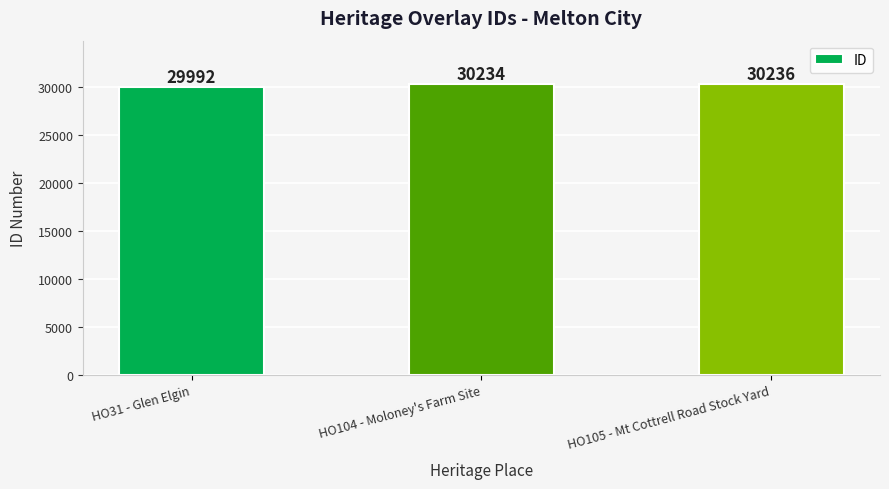

What is the ratio of the value at HO104 - Moloney's Farm Site to the value at HO31 - Glen Elgin?

1.0